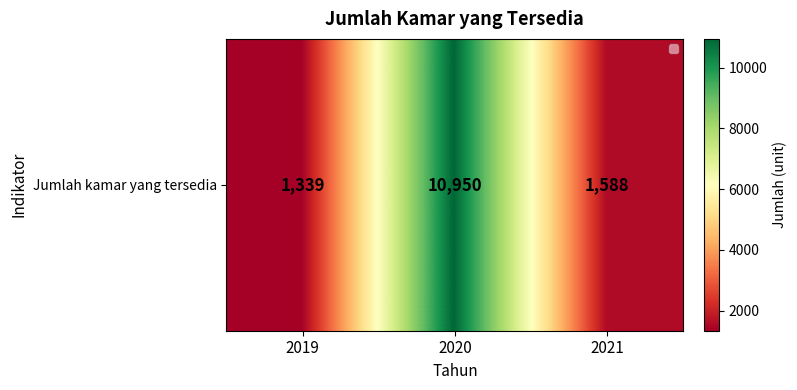

What is the change in value from 2019 to 2020?

+9611